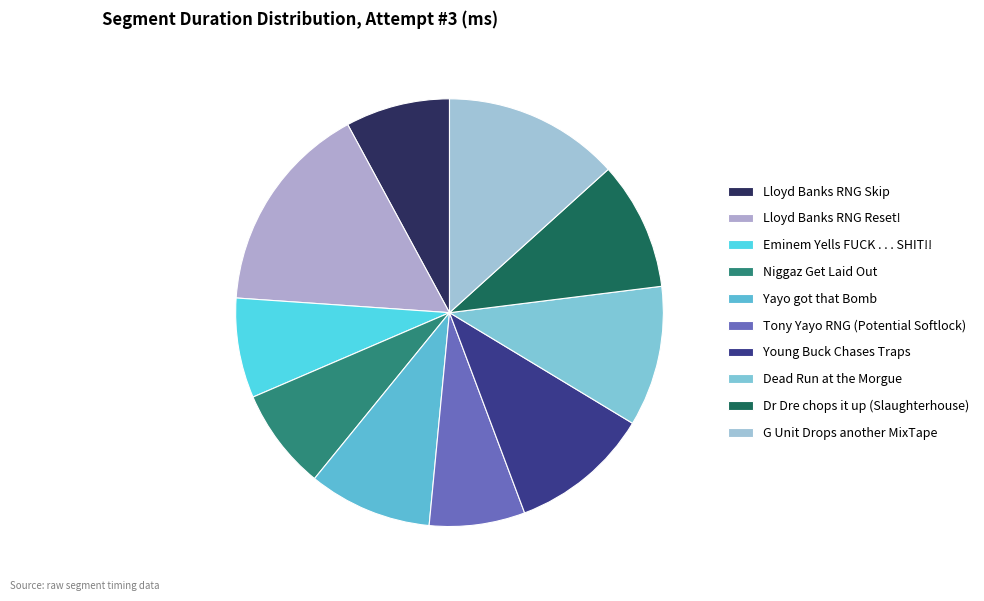

What is the largest slice in the pie chart?

Lloyd Banks RNG Reset!